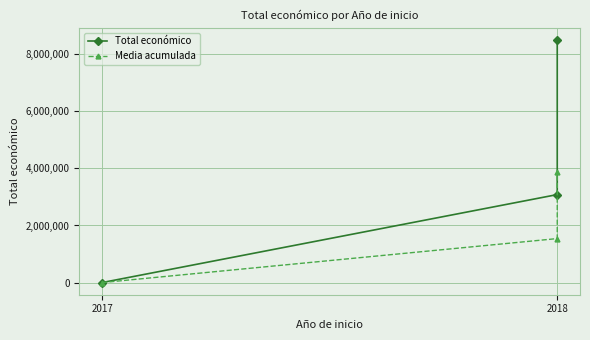

List the series in order of their overall mean, lowest first.

Media acumulada, Total económico